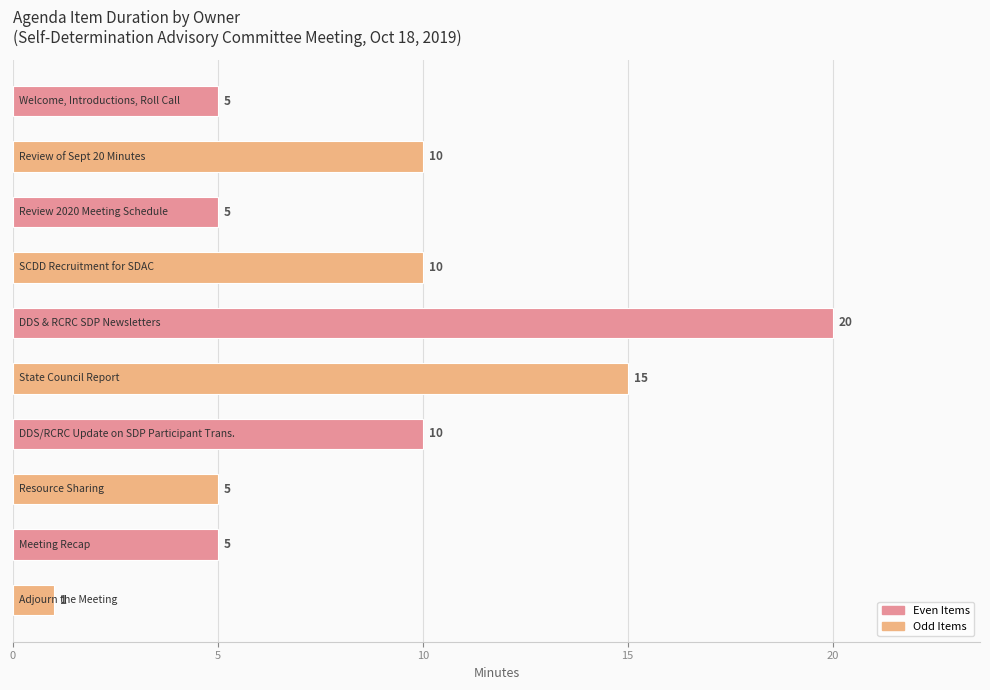

What is the value of the 8th bar from the top?

5